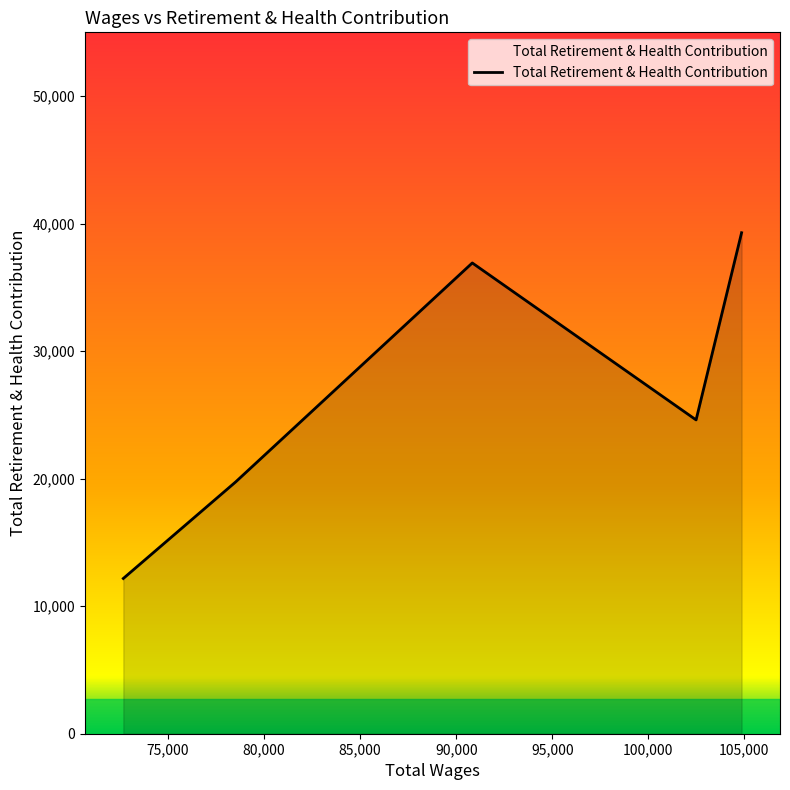

How many interior local valleys (lower than both neighbors) does the data have?

1